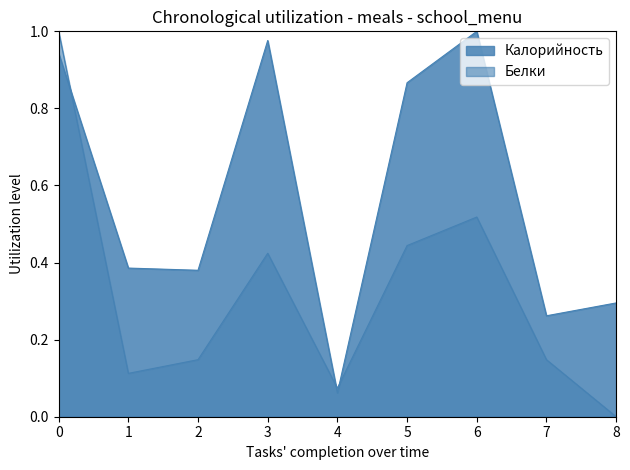

What is the sum of all Белки values?

2.9